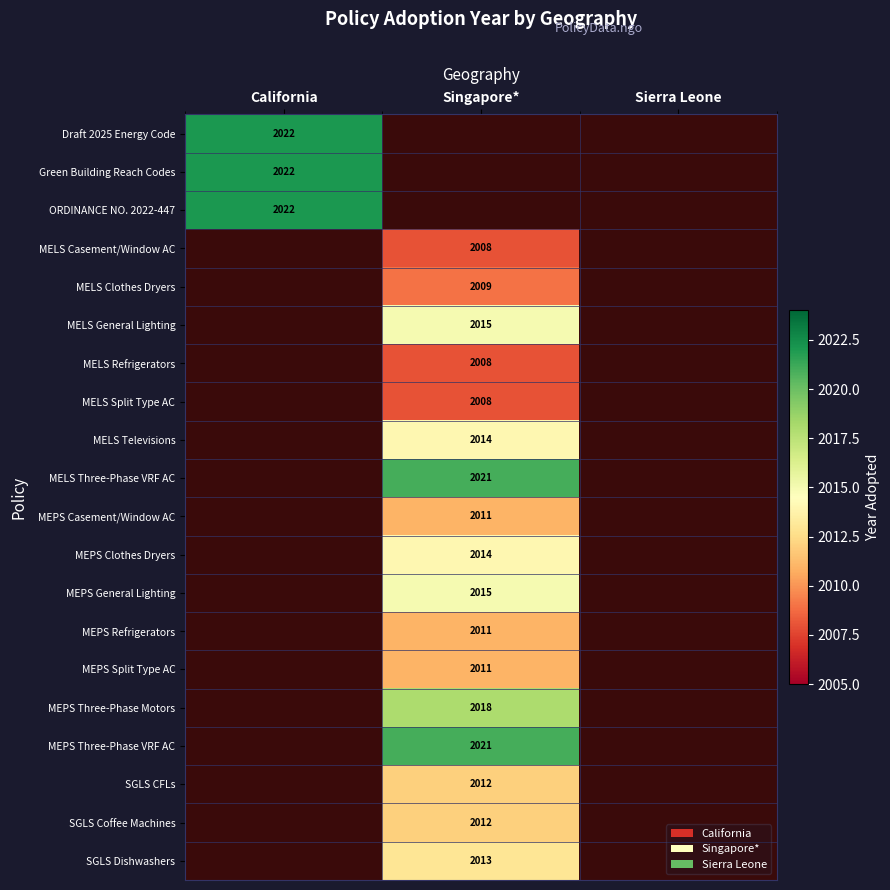

Is it true that Draft 2025 Energy Code equals 2022 at California?

True